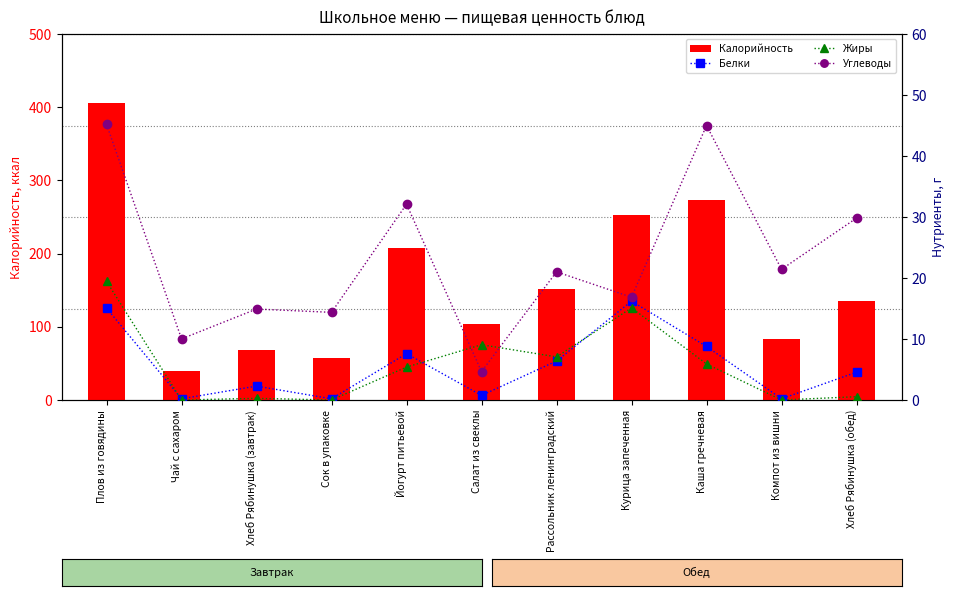

What is the label of the 8th bar from the right?

Сок в упаковке